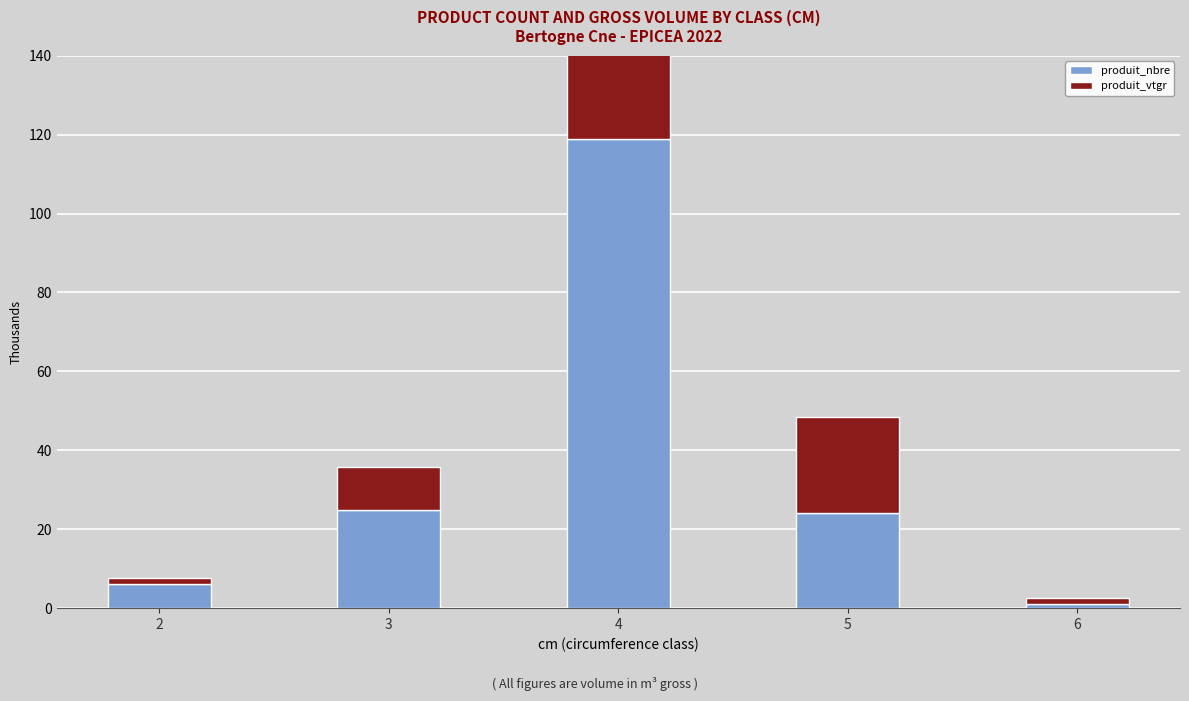

Reading left to right, list all the values displayed in this chart.

produit_nbre: 6.0	25.0	119.0	24.0	1.0
produit_vtgr: 1.7	10.9	81.1	24.5	1.6